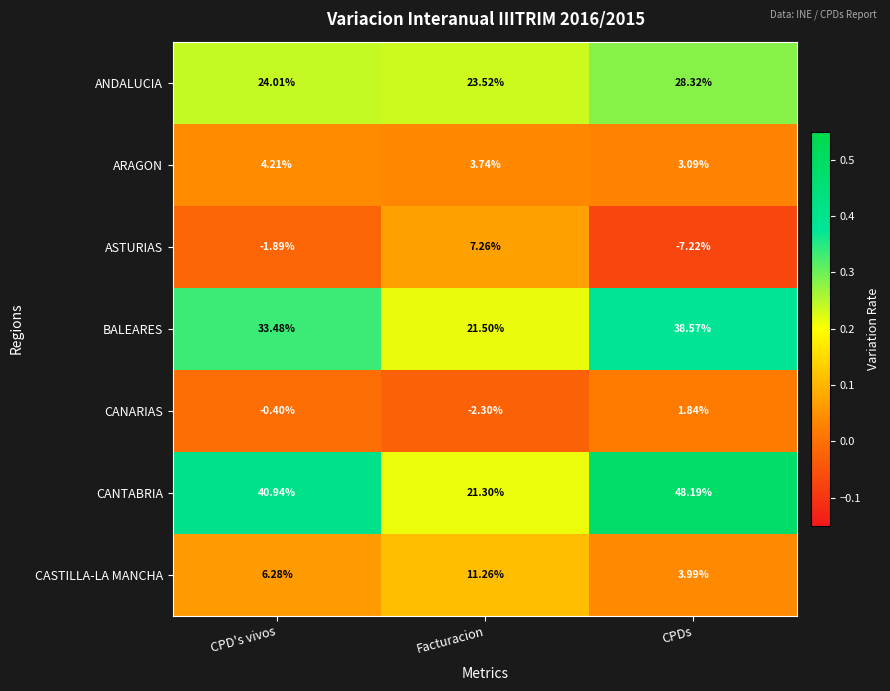

Between CPD's vivos and Facturacion, which series saw the biggest shift?

CANTABRIA